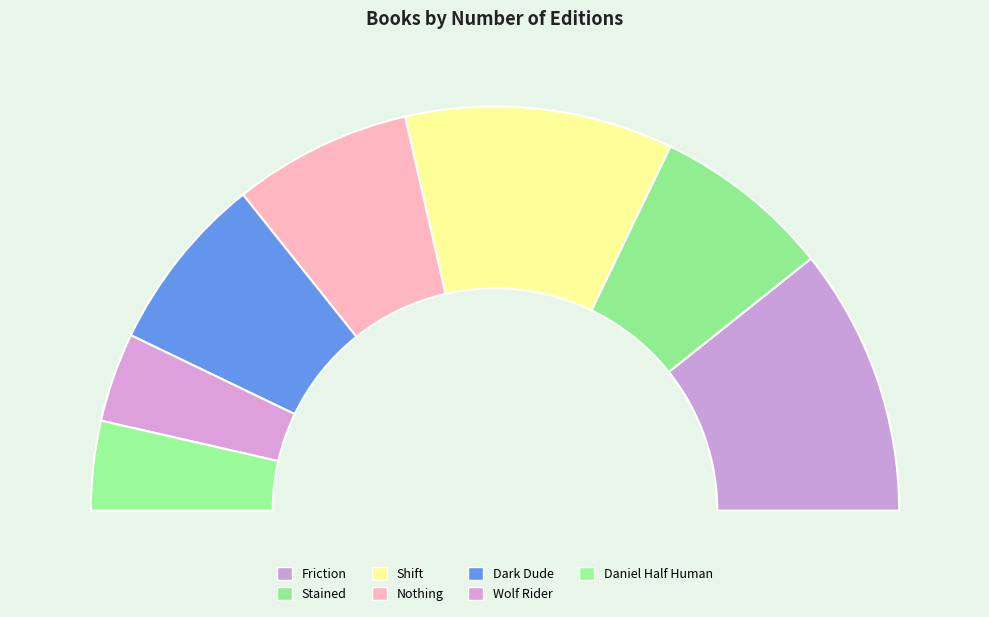

To the nearest percent, what is the difference between the largest and smallest slice percentages?

14%